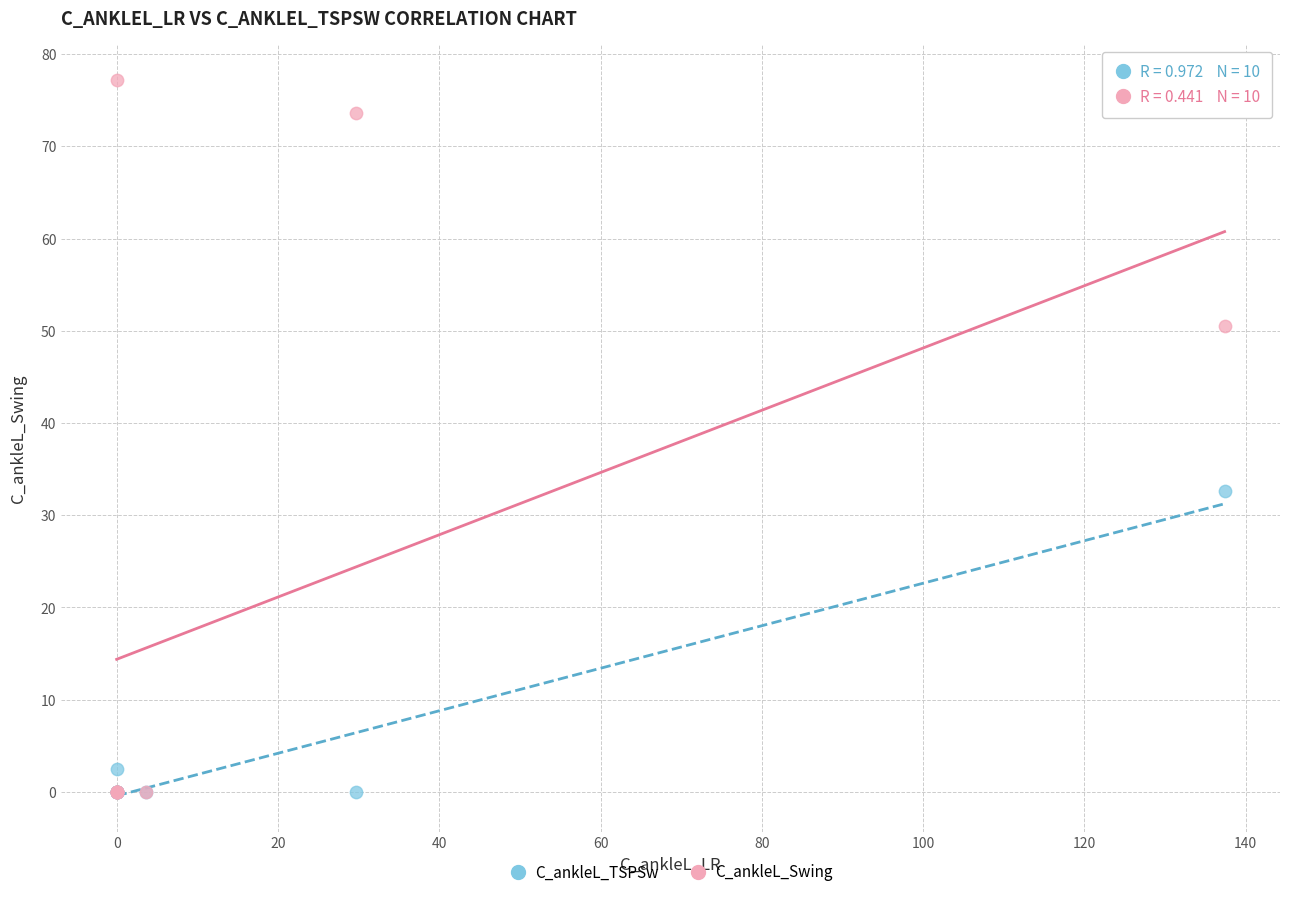

Across all series, what Y value is closest to 38?

32.6